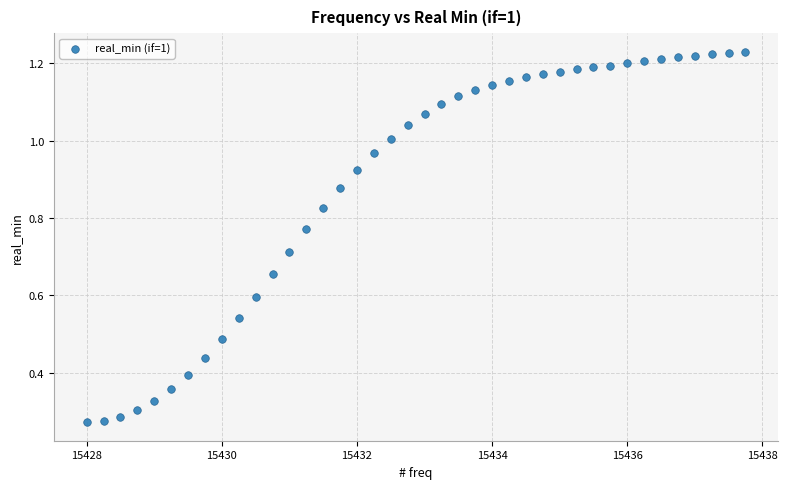

What is the range of X values (max minus min)?

9.8